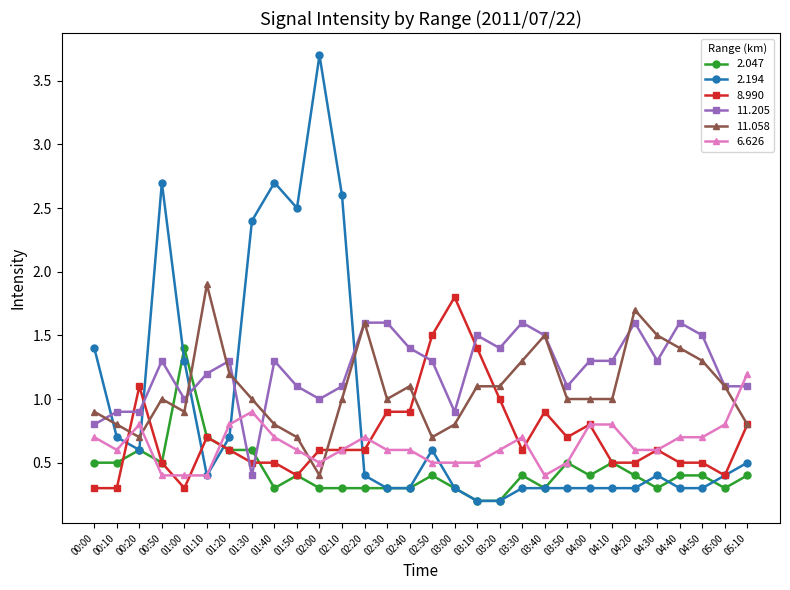

How many lines are shown in the chart?

6